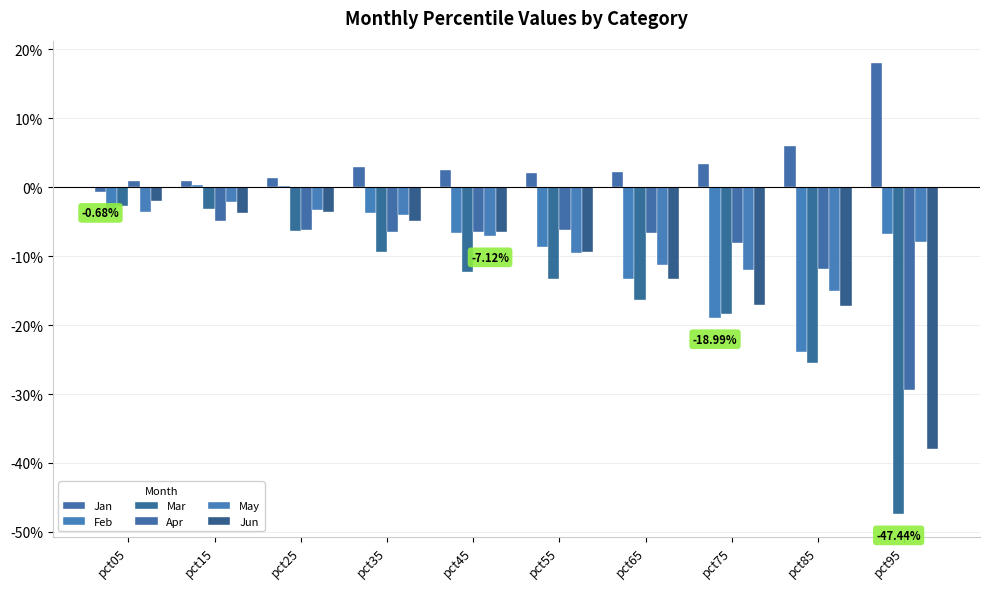

What is the value of the Apr bar at the 9th from the left?

-0.1